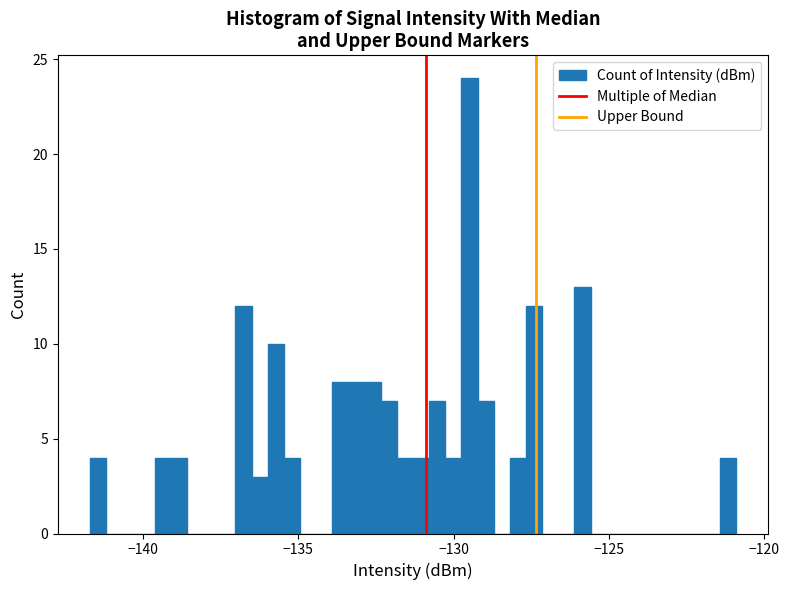

Read against the x-axis, roughly where is the centre of the tallest bar?

-129.5